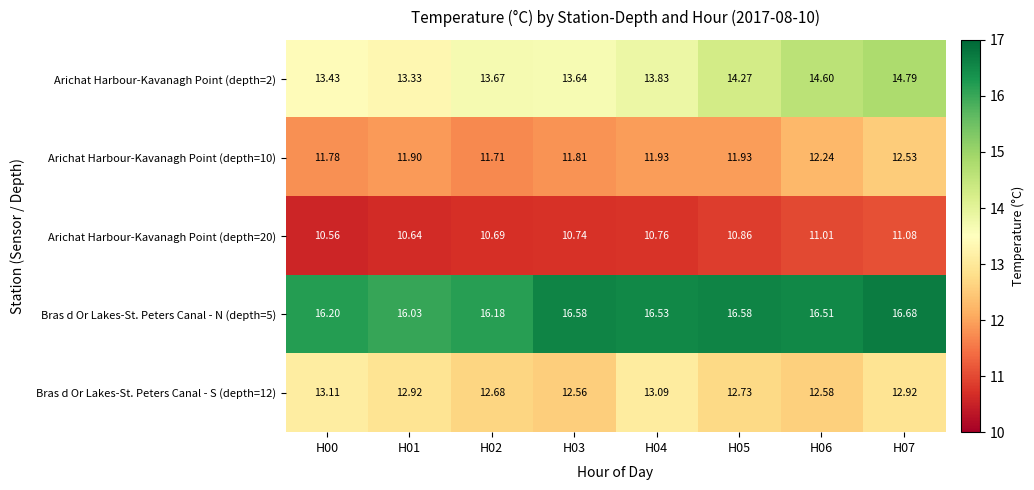

Is the value of Bras d Or Lakes-St. Peters Canal - S (depth=12) at H06 greater than the value of Arichat Harbour-Kavanagh Point (depth=10) at H00?

Yes